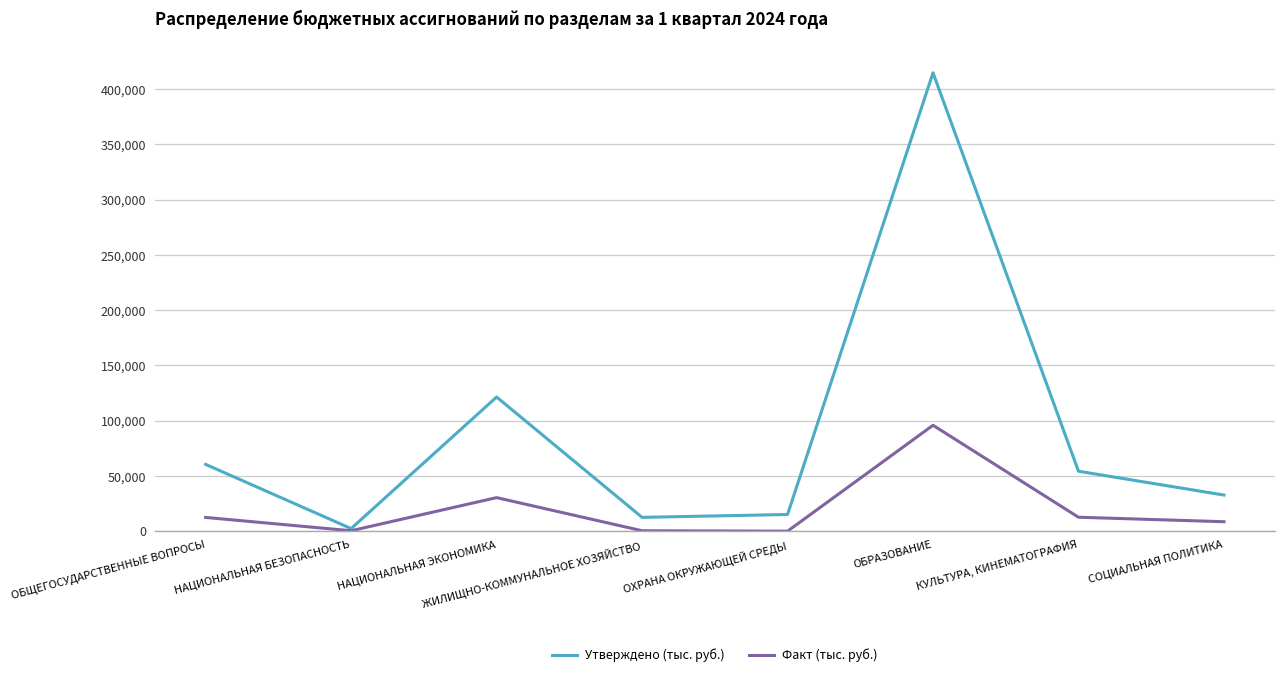

True or false: Факт (тыс. руб.) has more than 1 points higher than both neighbors.

True